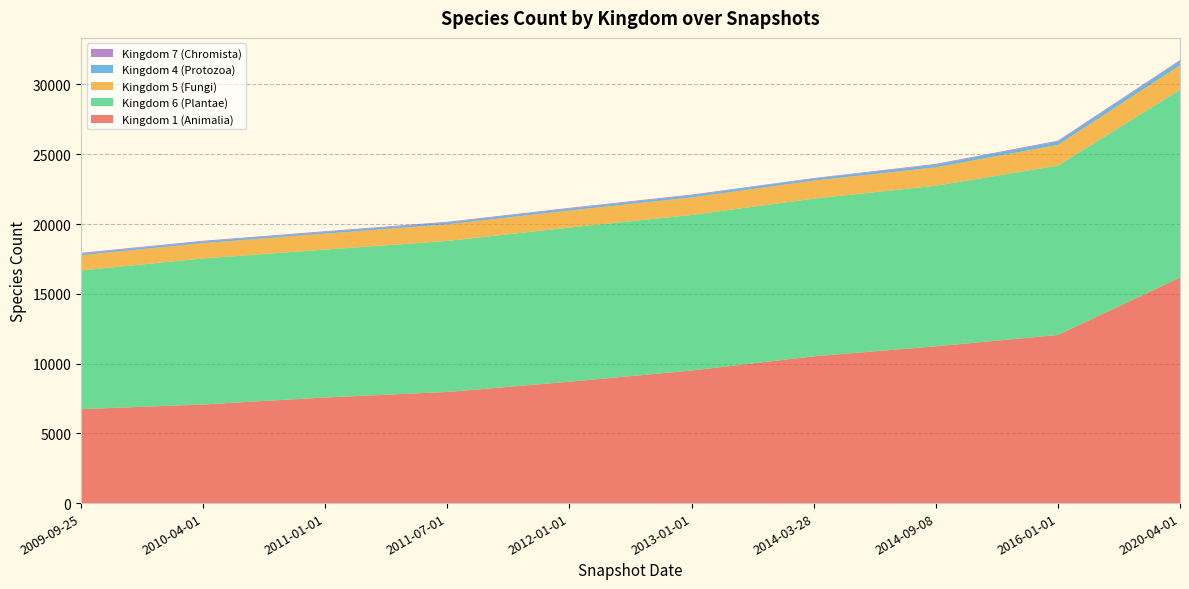

Reading right to left, extract all data points from this chart.

Kingdom 1 (Animalia): 16163	12046	11235	10518	9501	8697	7964	7569	7067	6731
Kingdom 6 (Plantae): 13456	12134	11508	11302	11146	11050	10821	10598	10465	9940
Kingdom 5 (Fungi): 1752	1489	1320	1287	1260	1220	1189	1142	1097	1092
Kingdom 4 (Protozoa): 317	241	189	145	145	135	128	120	116	116
Kingdom 7 (Chromista): 63	60	56	40	56	56	56	56	55	55